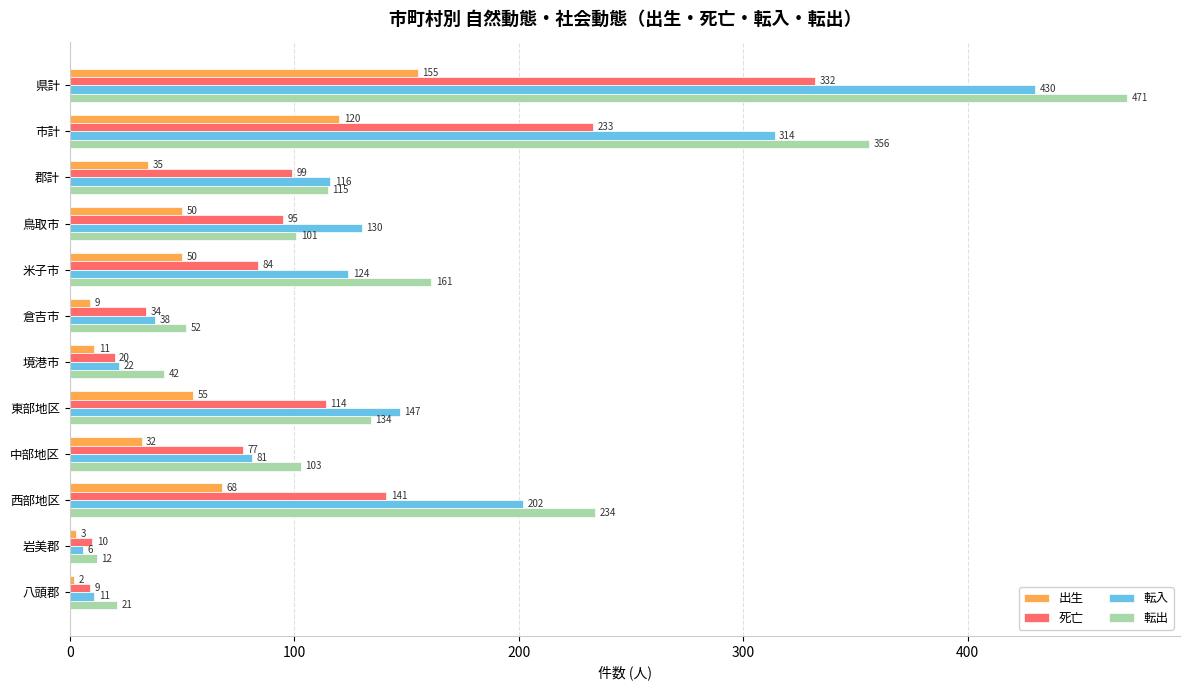

What is the sum of the 転入 values at 市計 and 境港市?

336